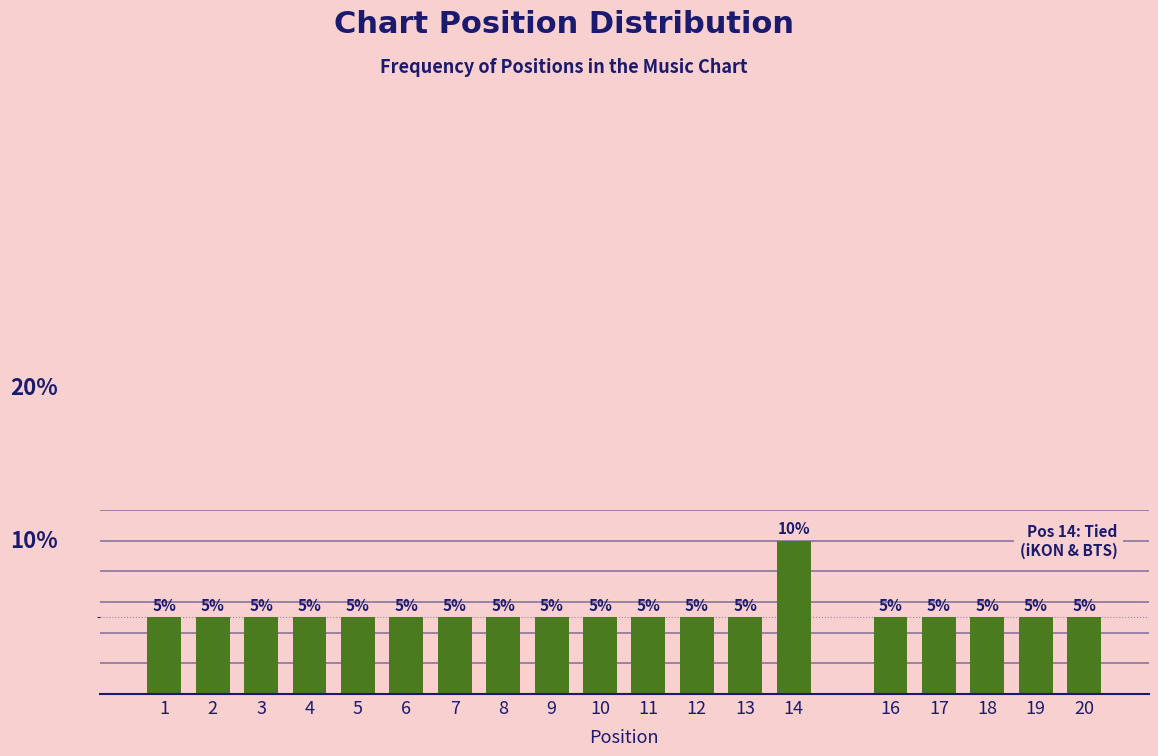

Does the chart contain any negative values?

No